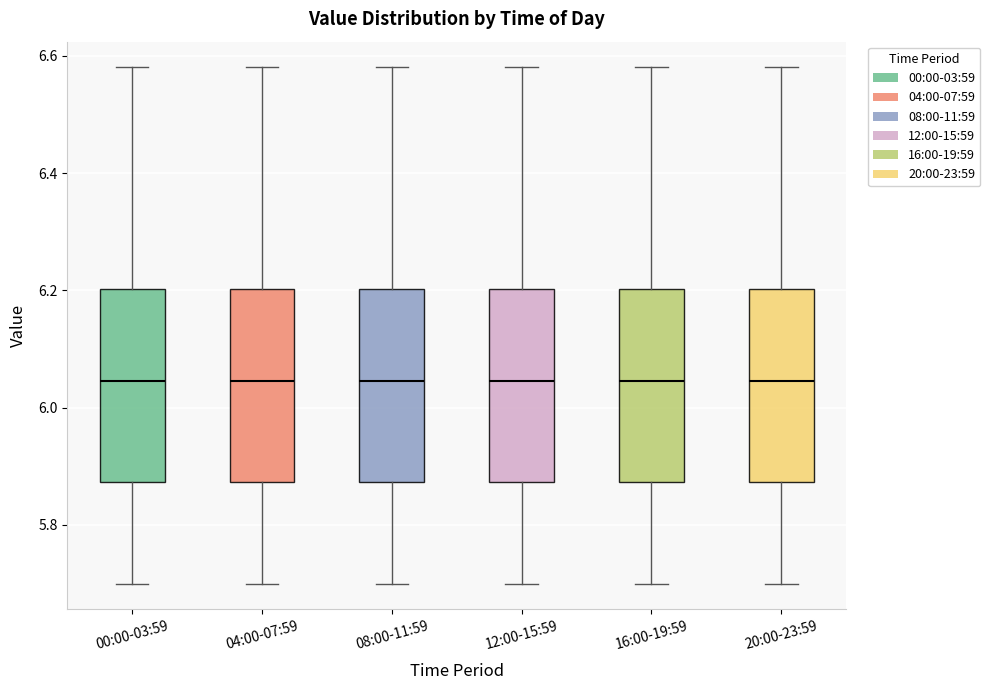

Reading left to right, transcribe this box plot: for each box, give where its median line is, the range the box spans, and where its two whiskers end, as read against the y-axis. The values are not printed on the chart, so give them approximately, as read against the axis.

00:00-03:59: median 6.04, box 5.88 to 6.20, whiskers 5.70 to 6.58
04:00-07:59: median 6.04, box 5.88 to 6.20, whiskers 5.70 to 6.58
08:00-11:59: median 6.04, box 5.88 to 6.20, whiskers 5.70 to 6.58
12:00-15:59: median 6.04, box 5.88 to 6.20, whiskers 5.70 to 6.58
16:00-19:59: median 6.04, box 5.88 to 6.20, whiskers 5.70 to 6.58
20:00-23:59: median 6.04, box 5.88 to 6.20, whiskers 5.70 to 6.58